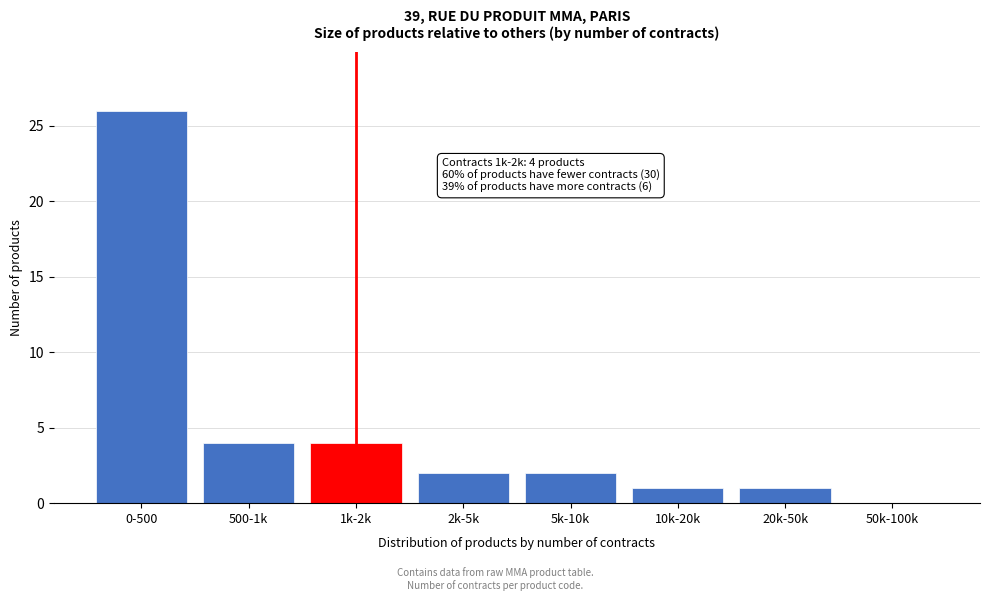

Reading left to right, extract all data points from this chart.

0-500=26	500-1k=4	1k-2k=4	2k-5k=2	5k-10k=2	10k-20k=1	20k-50k=1	50k-100k=0